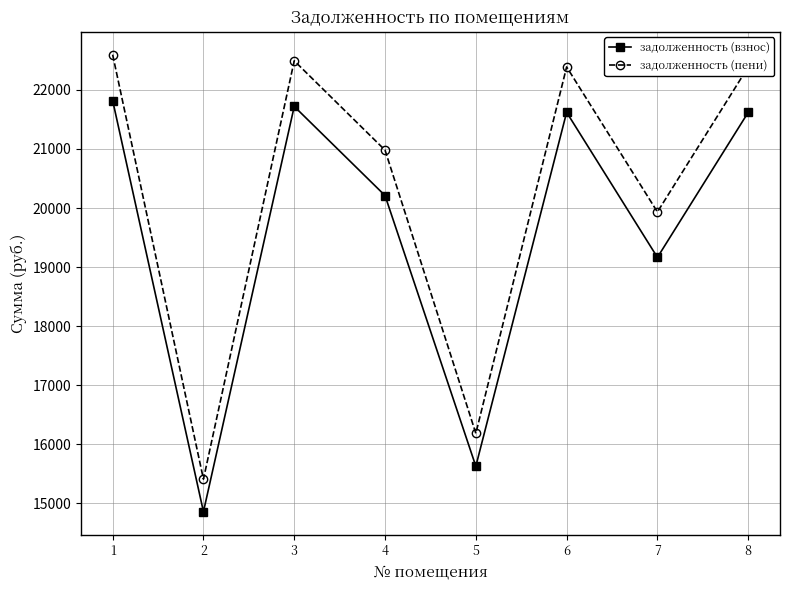

Does the chart display data point markers on the line(s)?

Yes